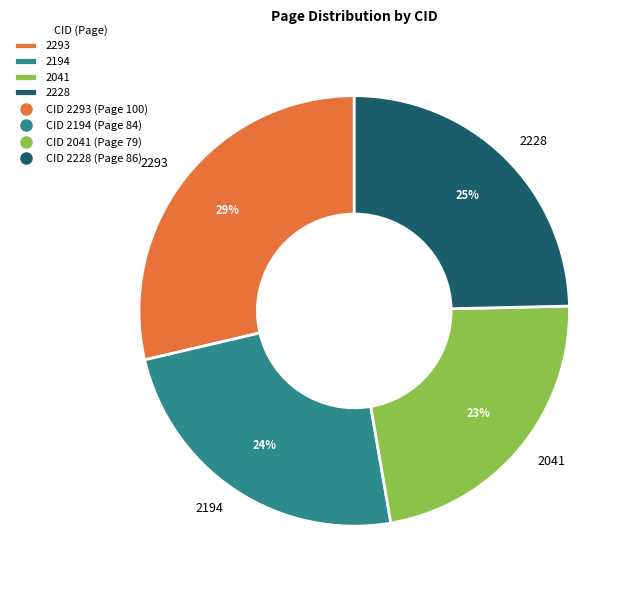

Is 2041 the majority of the pie?

No